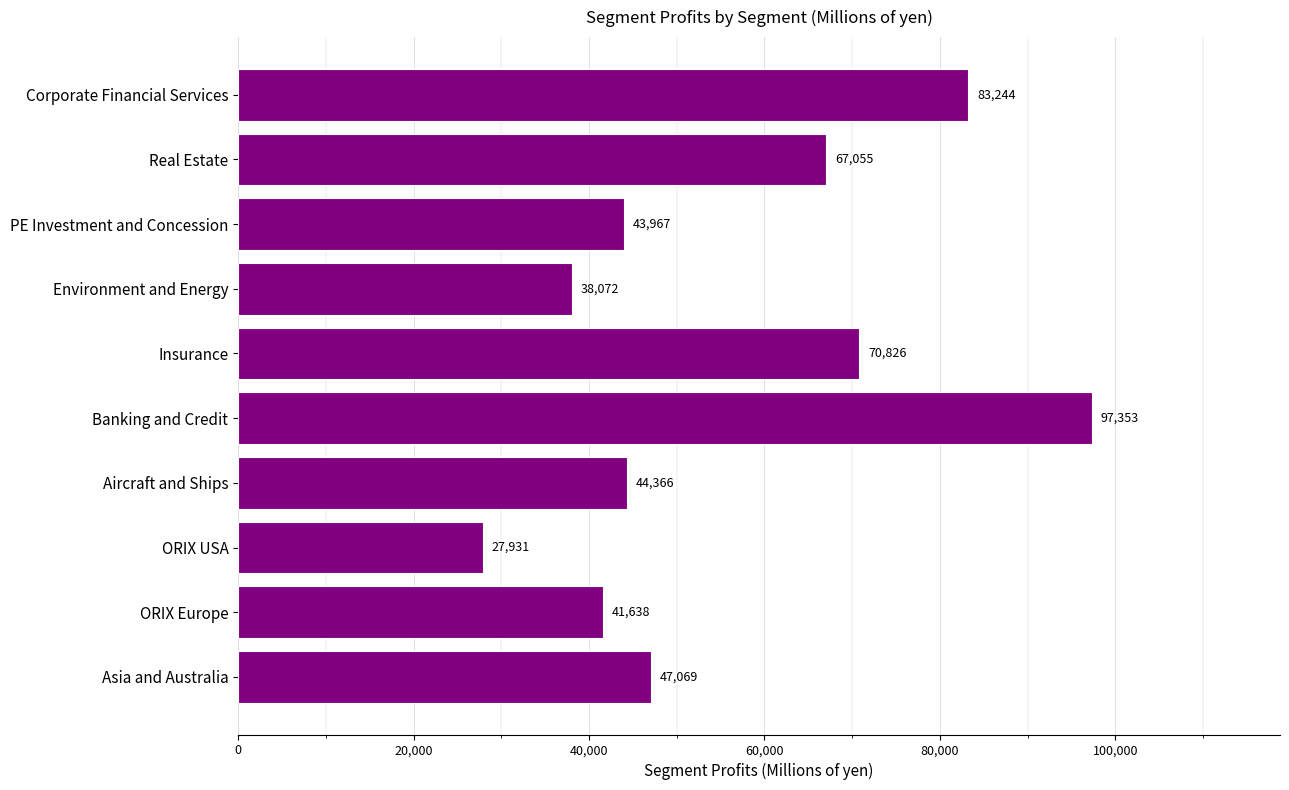

Reading bottom to top, extract all data points from this chart.

47069	41638	27931	44366	97353	70826	38072	43967	67055	83244